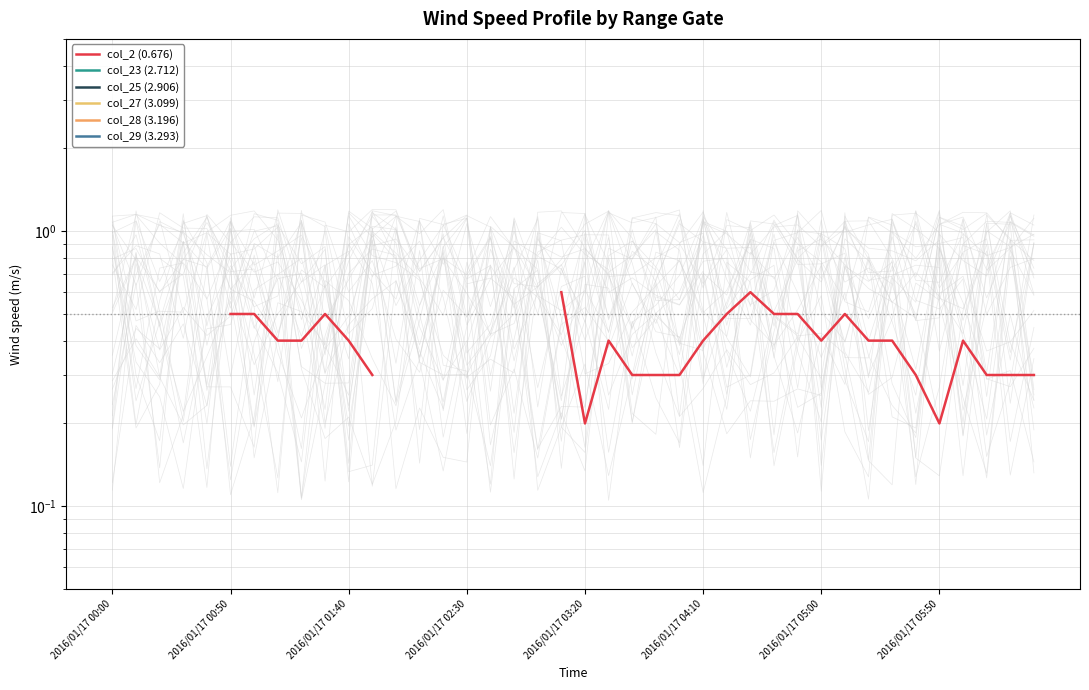

Is the value of col_23 (2.712) at 20 greater than the value of col_25 (2.906) at 13?

No